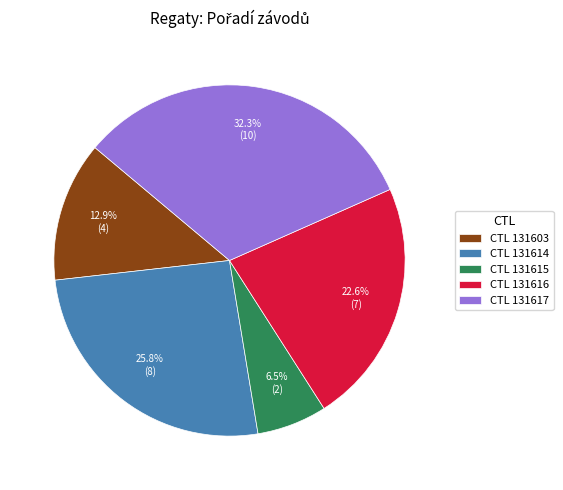

Does CTL 131615 represent more than half of the total?

No